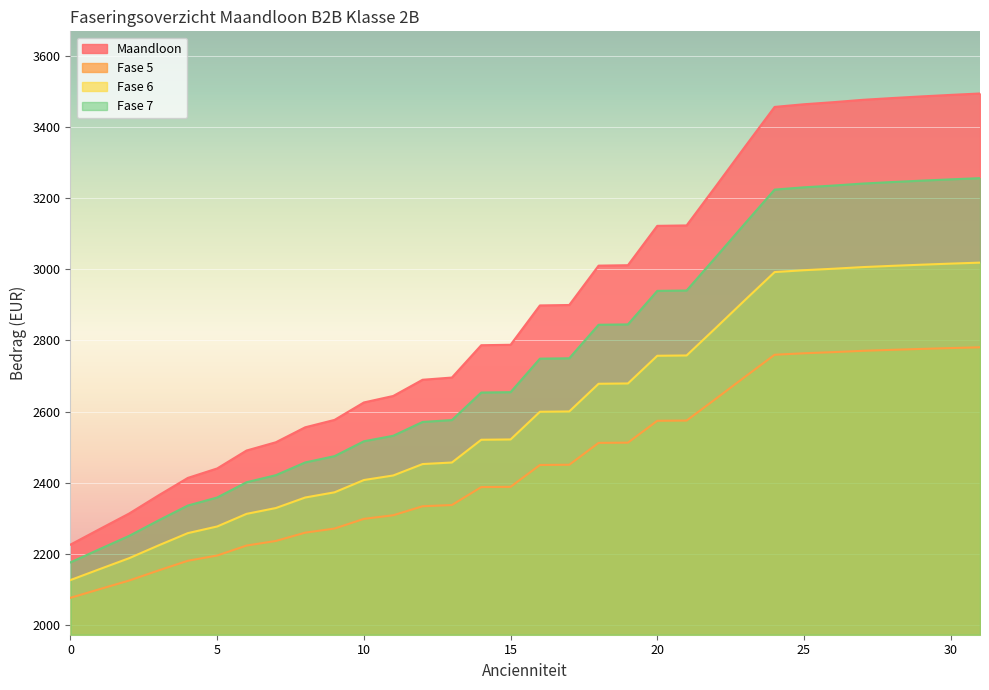

At which category is the sum across all series the highest?

31